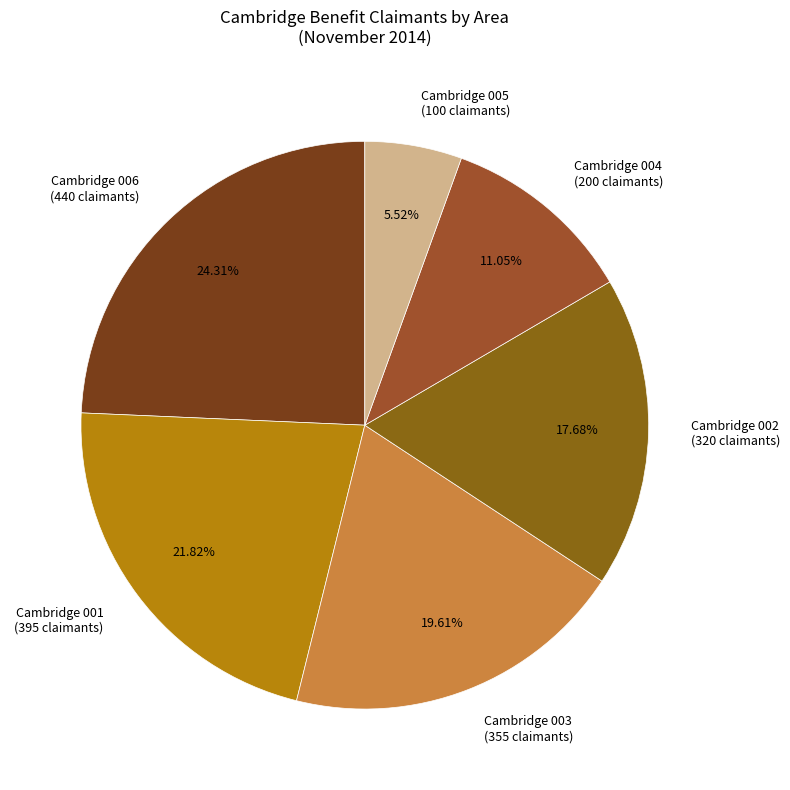

Which slice is the smallest?

Cambridge 005 (100 claimants)